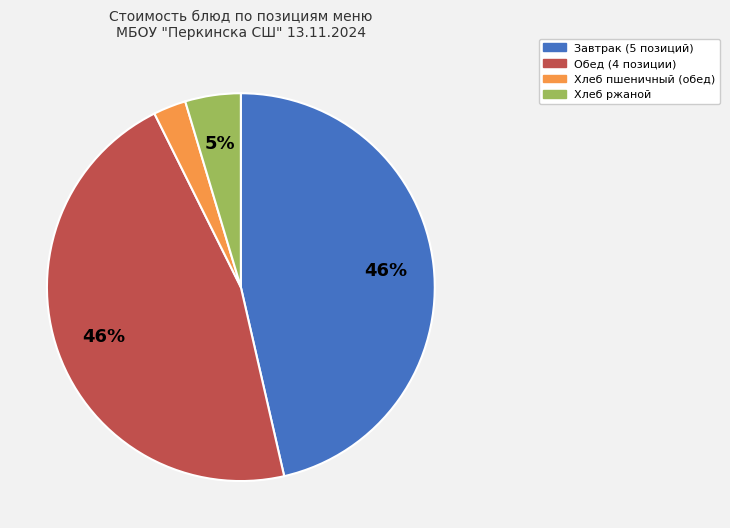

To the nearest percent, what is the average slice percentage?

25%